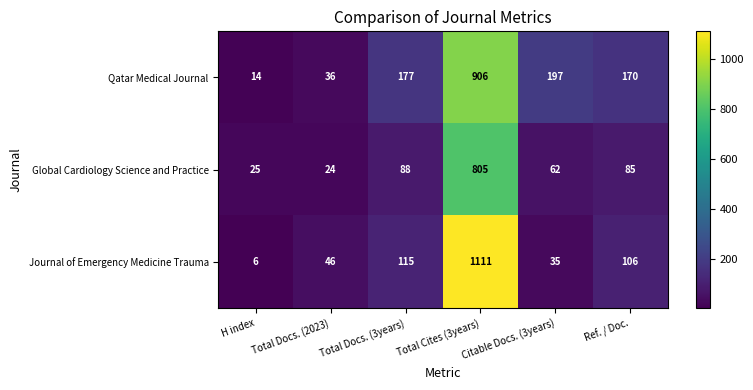

What is the greatest value displayed?

1111